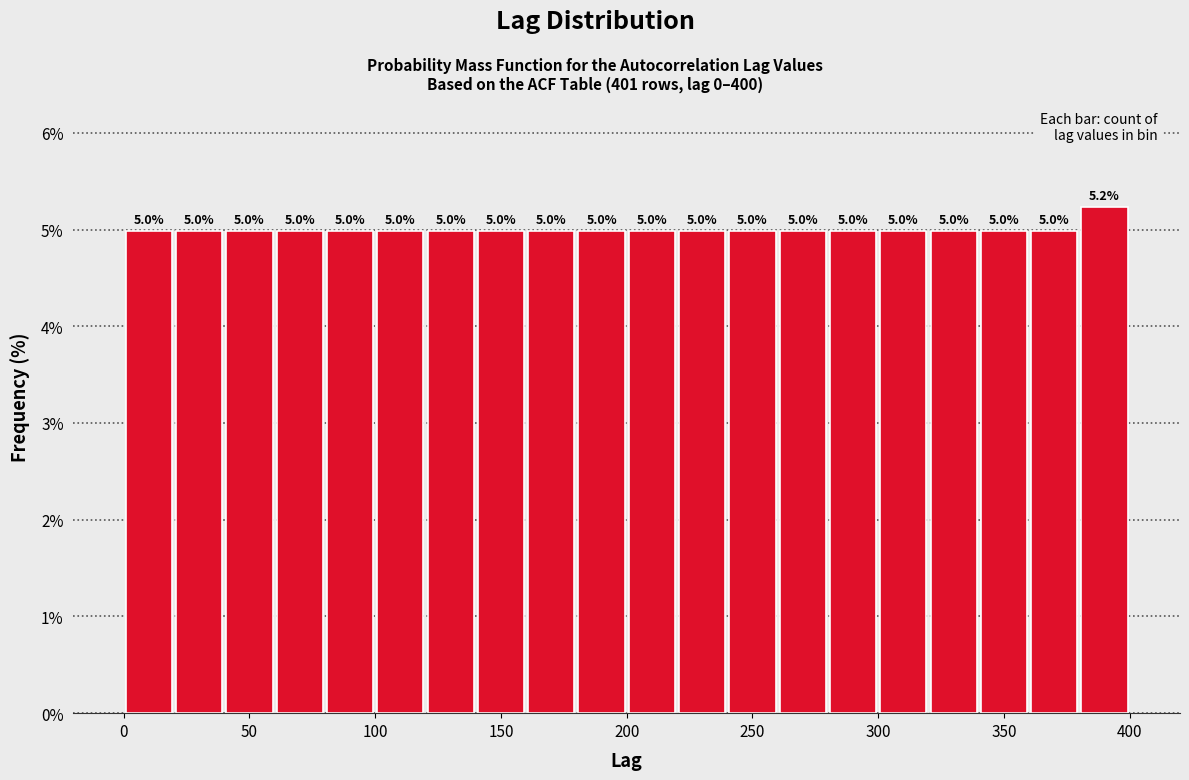

Over which range of the x-axis is the bar tallest?

380 to 400